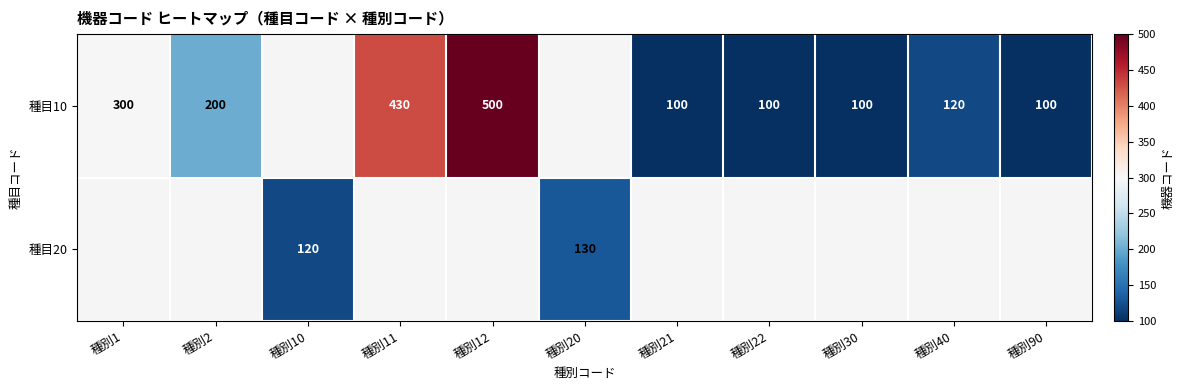

True or false: 種目10 has a value of 120 at 種別40.

True